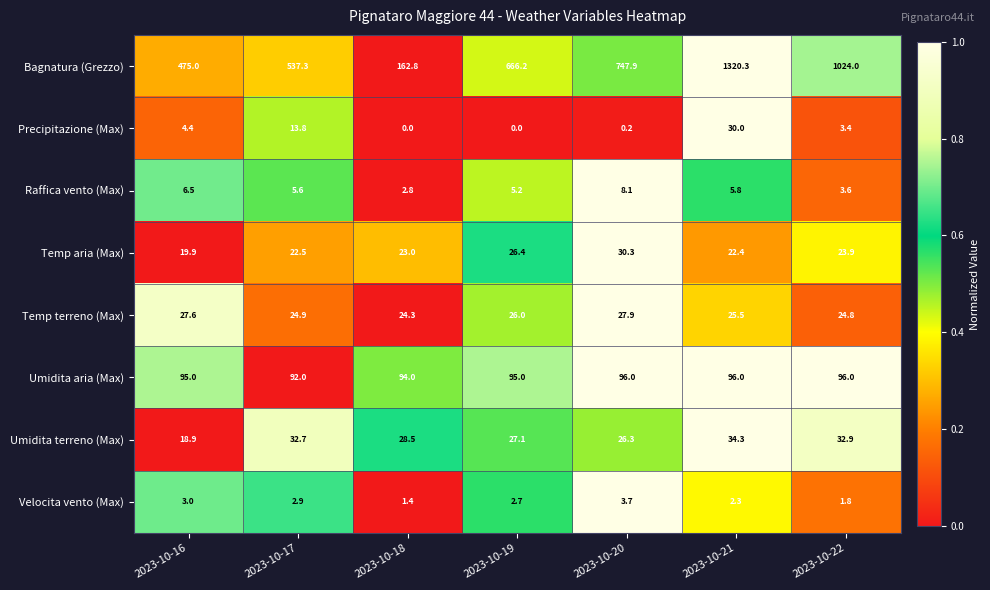

Rank the series at 2023-10-16 from highest to lowest value.

Bagnatura (Grezzo), Umidita aria (Max), Temp terreno (Max), Temp aria (Max), Umidita terreno (Max), Raffica vento (Max), Precipitazione (Max), Velocita vento (Max)